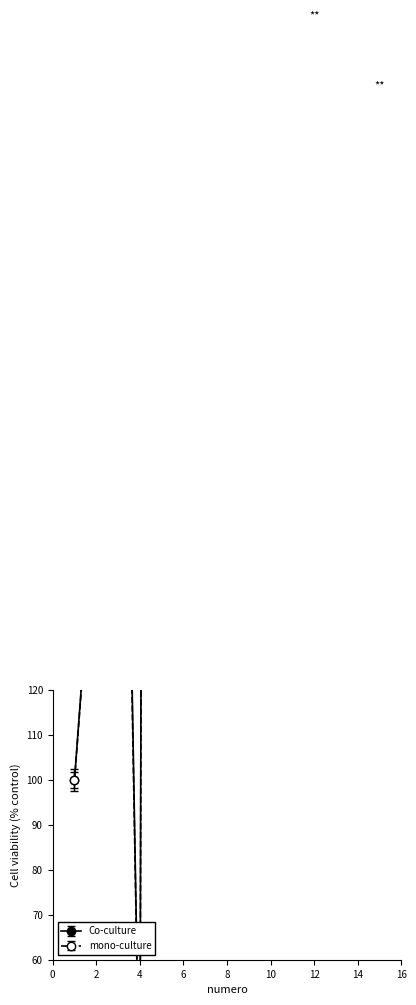

What is the value of the mono-culture point at the 10th from the left?

322.6